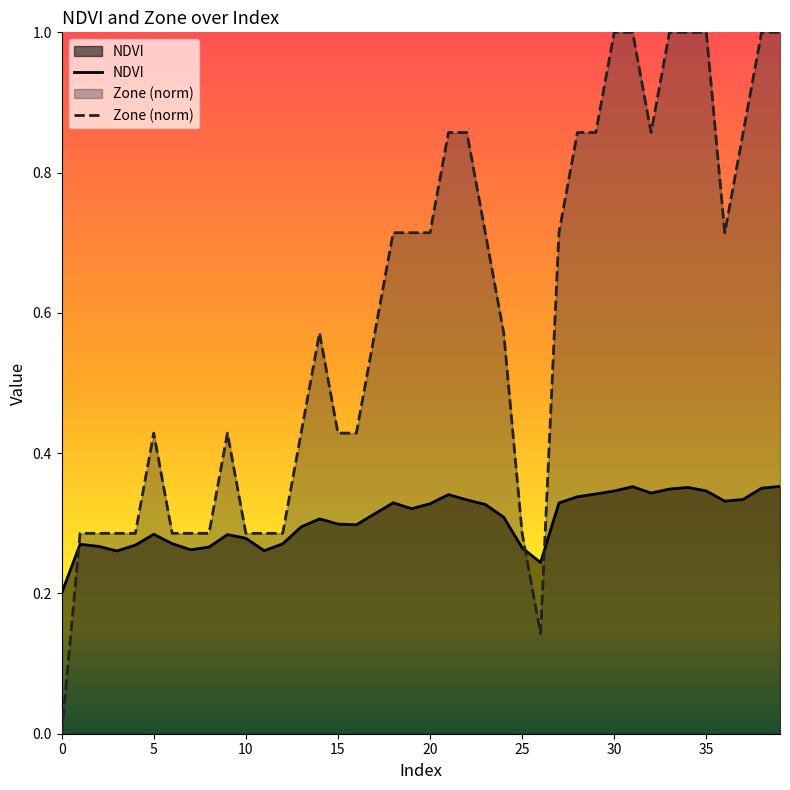

Reading left to right, list all the values displayed in this chart.

NDVI: 0.2	0.3	0.3	0.3	0.3	0.3	0.3	0.3	0.3	0.3	0.3	0.3	0.3	0.3	0.3	0.3	0.3	0.3	0.3	0.3	0.3	0.3	0.3	0.3	0.3	0.3	0.2	0.3	0.3	0.3	0.3	0.4	0.3	0.3	0.4	0.3	0.3	0.3	0.4	0.4
Zone (norm): 0.0	0.3	0.3	0.3	0.3	0.4	0.3	0.3	0.3	0.4	0.3	0.3	0.3	0.4	0.6	0.4	0.4	0.6	0.7	0.7	0.7	0.9	0.9	0.7	0.6	0.3	0.1	0.7	0.9	0.9	1.0	1.0	0.9	1.0	1.0	1.0	0.7	0.9	1.0	1.0